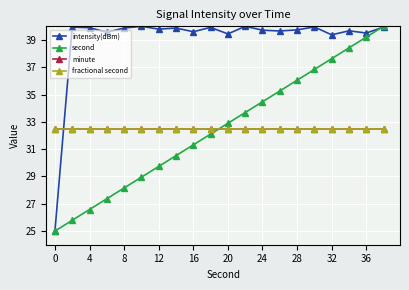

What is the average value of the second series?

32.5